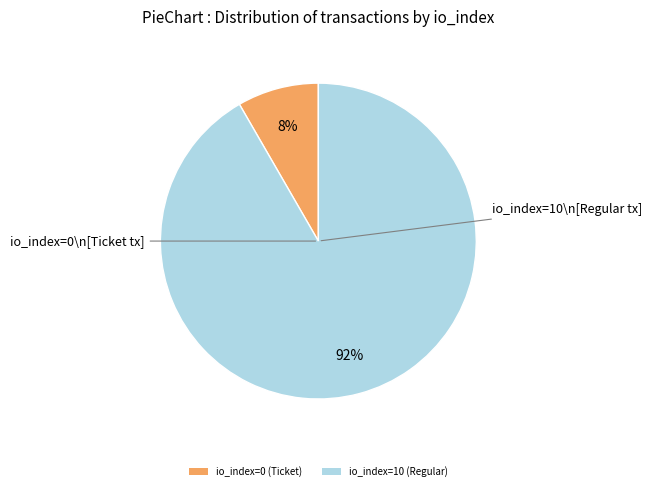

Between io_index=0 (Ticket) and io_index=10 (Regular), which is larger?

io_index=10 (Regular)